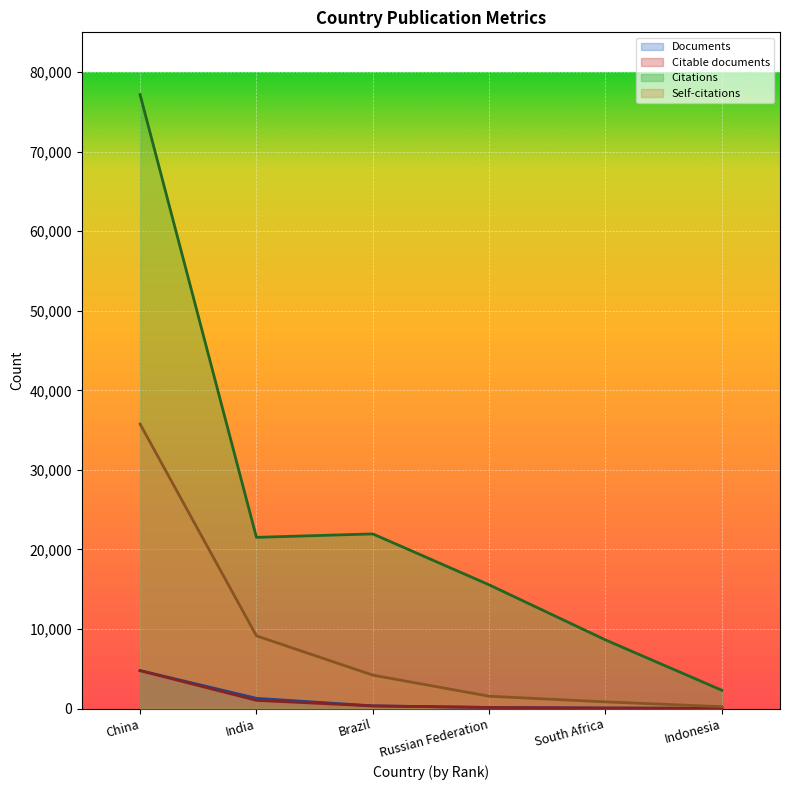

How many lines are shown in the chart?

4